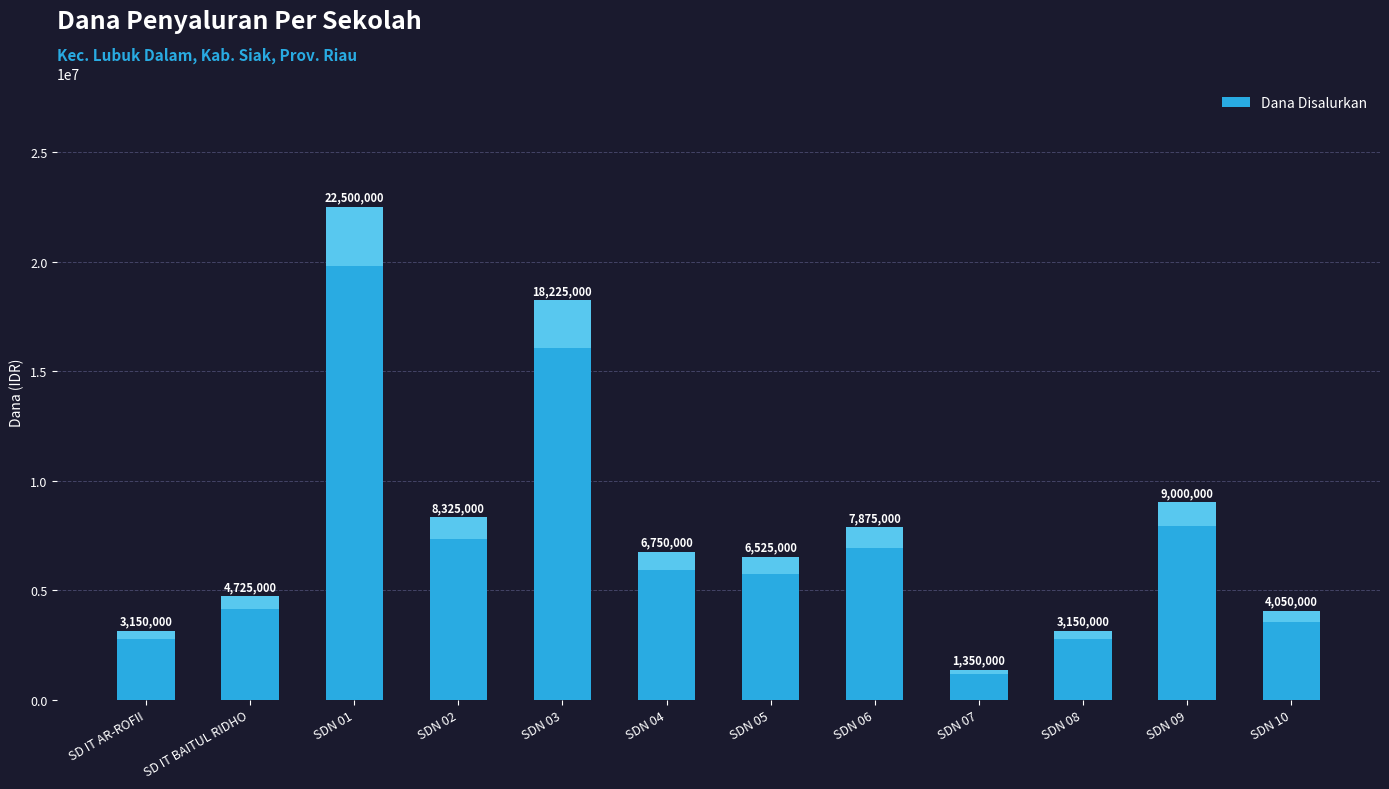

True or false: the data shows 4725000 at SD IT BAITUL RIDHO.

True